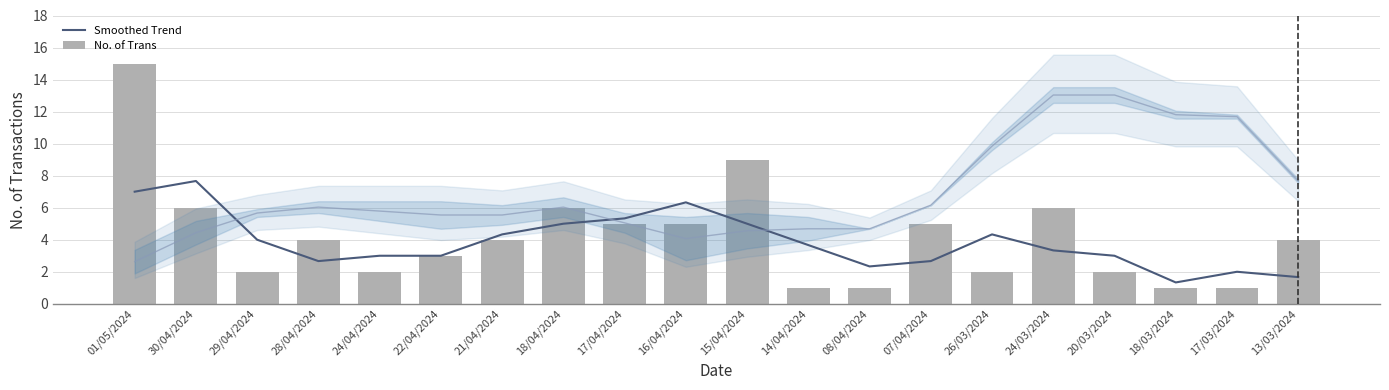

What is the difference between the No. of Trans values at 22/04/2024 and 17/04/2024?

2.0